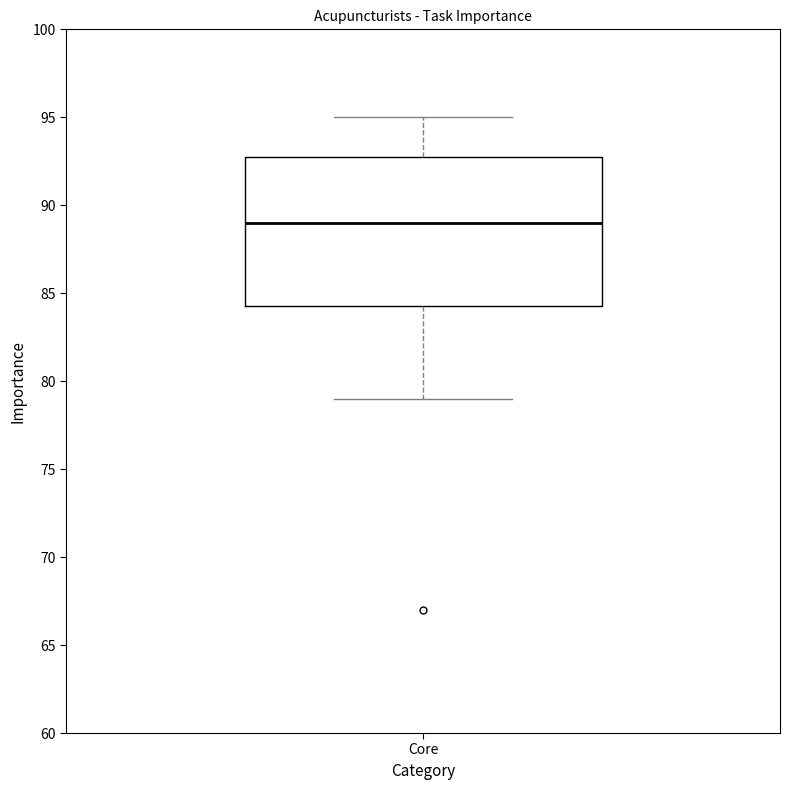

Read this box plot against the y-axis: the position of the median line, the range covered by the box, and the ends of both whiskers. The values are not printed on the chart, so give them approximately, as read against the axis.

median 89.0, box 84.5 to 93.0, whiskers 79.0 to 95.0